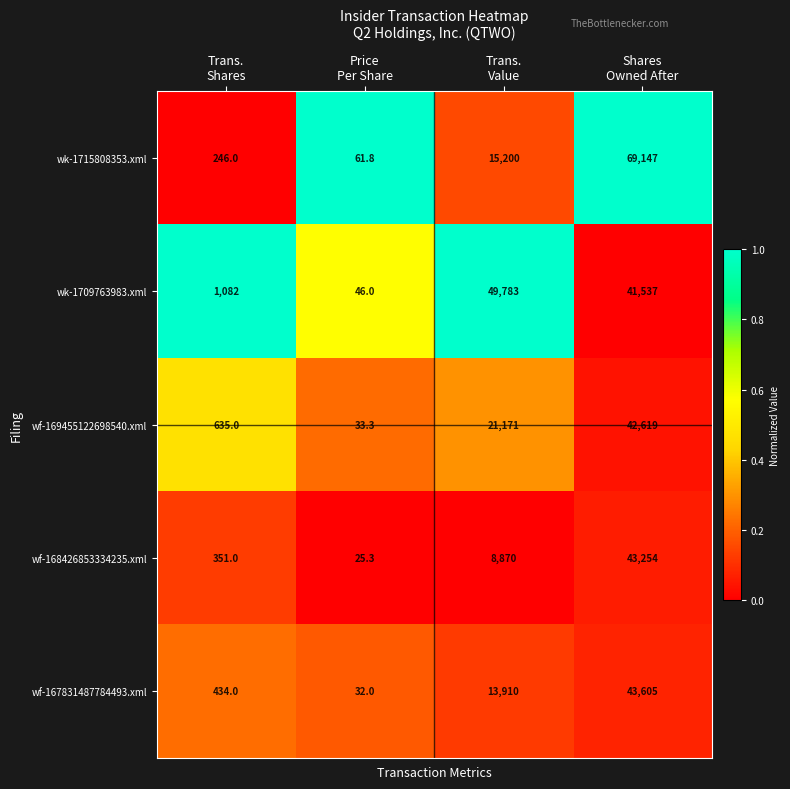

What is the smallest value displayed?

25.3